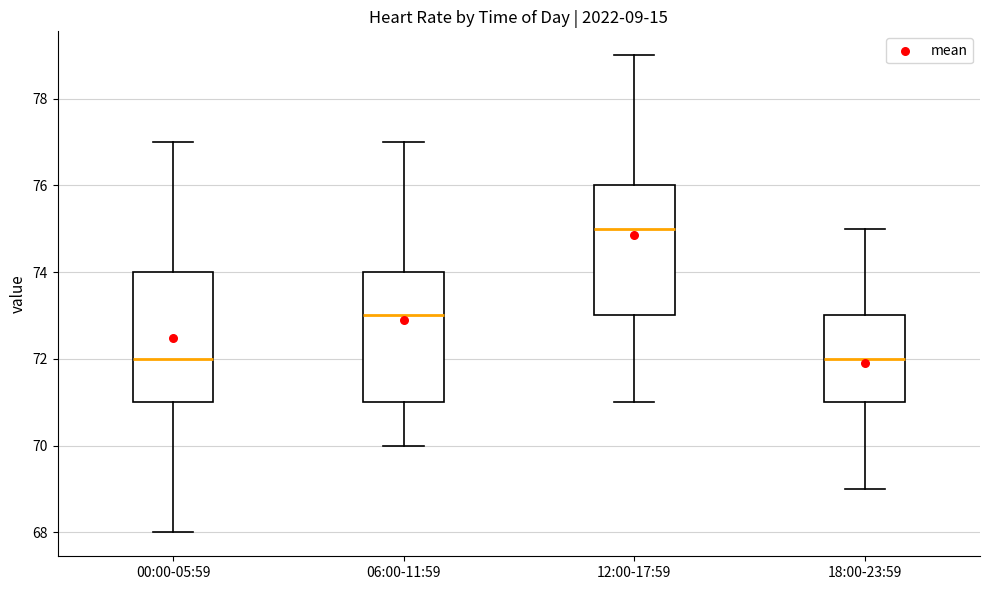

Reading left to right, transcribe this box plot: for each box, give where its median line is, the range the box spans, and where its two whiskers end, as read against the y-axis. The values are not printed on the chart, so give them approximately, as read against the axis.

00:00-05:59: median 72, box 71 to 74, whiskers 68 to 77
06:00-11:59: median 73, box 71 to 74, whiskers 70 to 77
12:00-17:59: median 75, box 73 to 76, whiskers 71 to 79
18:00-23:59: median 72, box 71 to 73, whiskers 69 to 75